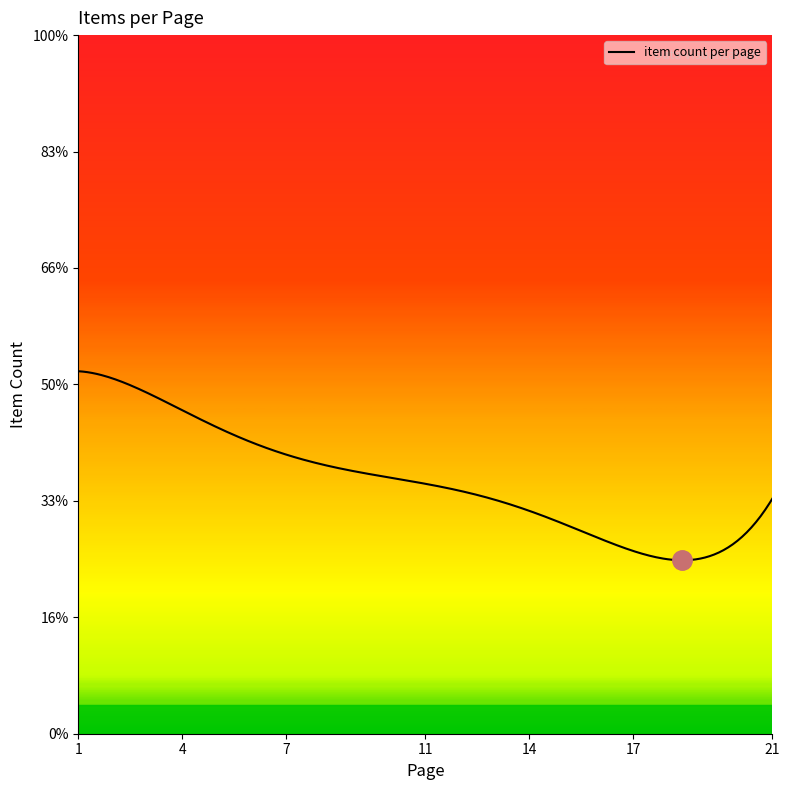

What is the difference between the second highest and second lowest values?

3